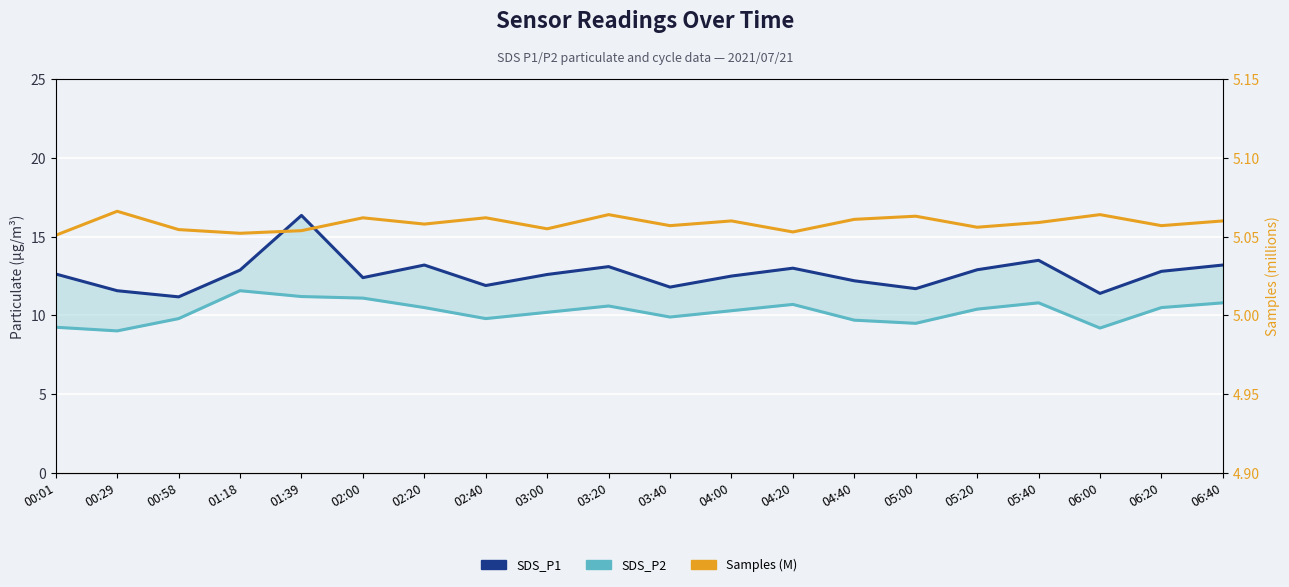

Which series has the widest spread of values?

SDS_P1